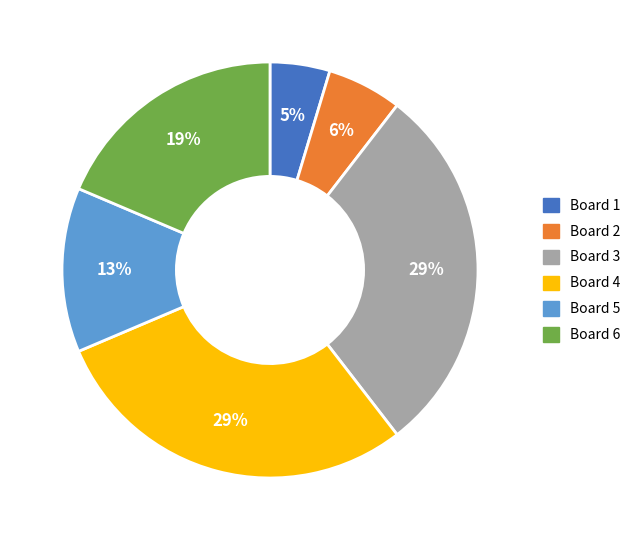

Count the number of slices in the pie.

6